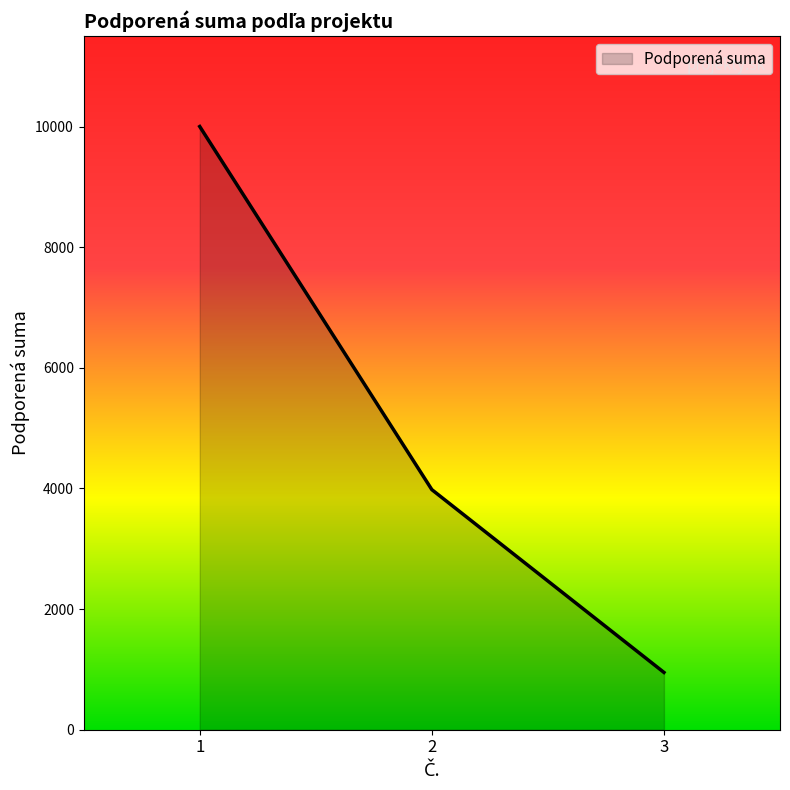

How many values are below 3980?

1